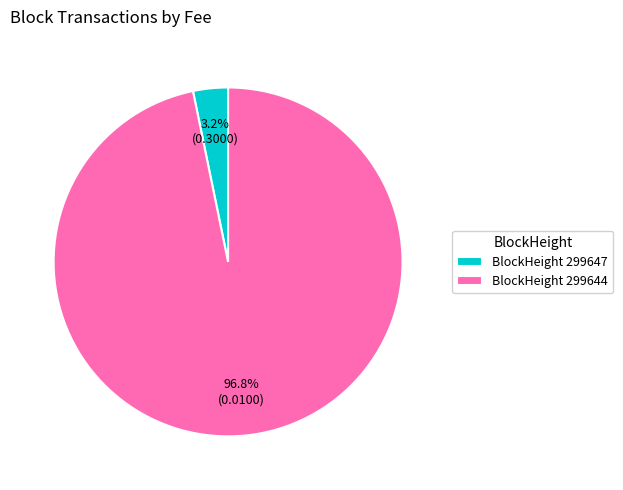

Which slice represents more than half of the pie?

BlockHeight 299644